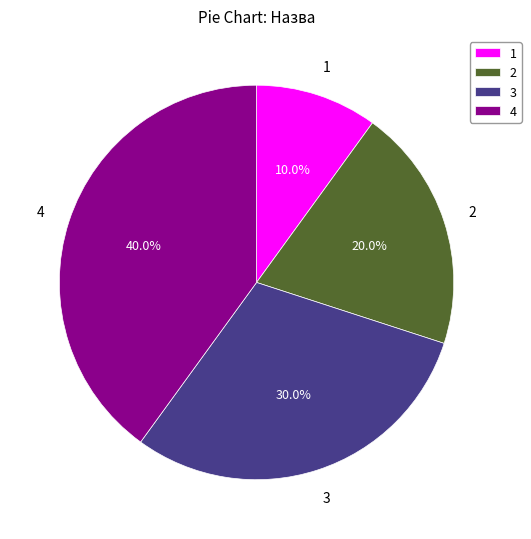

How many slices are in this pie chart?

4